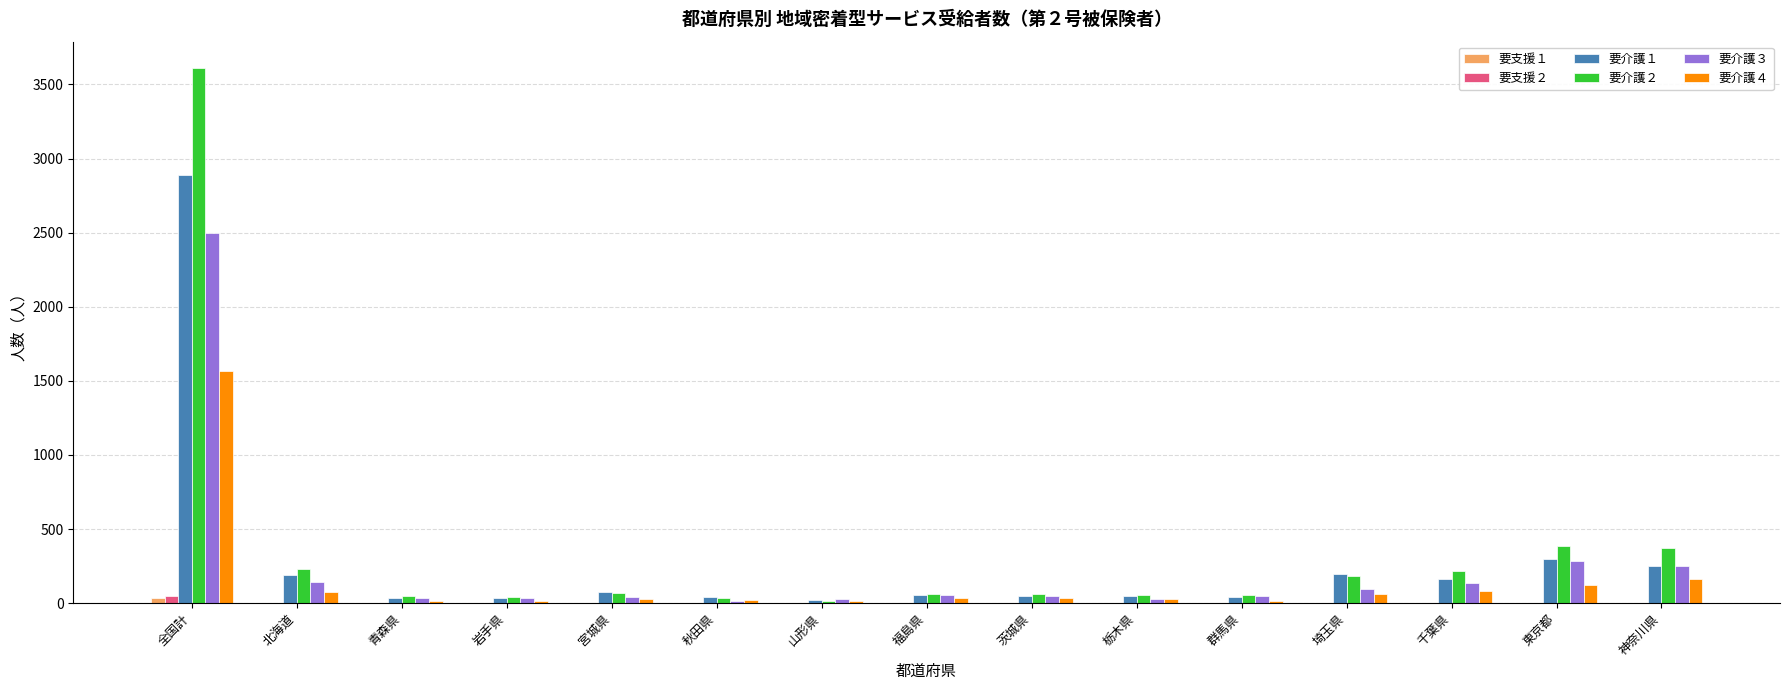

The 要介護４ series shows 951 at 全国計. True or false?

False